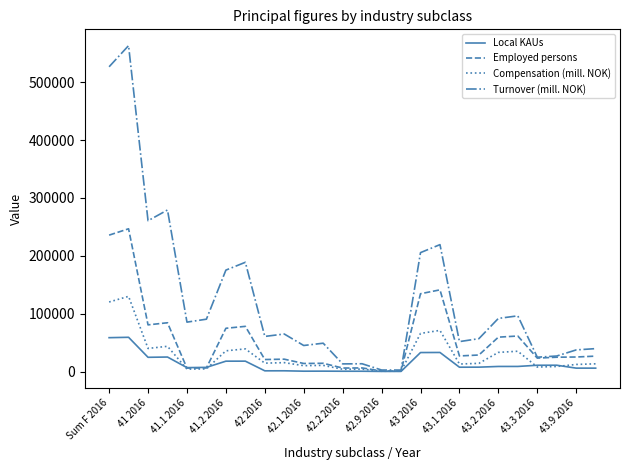

List the series in order of their peak value, highest first.

Turnover (mill. NOK), Employed persons, Compensation (mill. NOK), Local KAUs